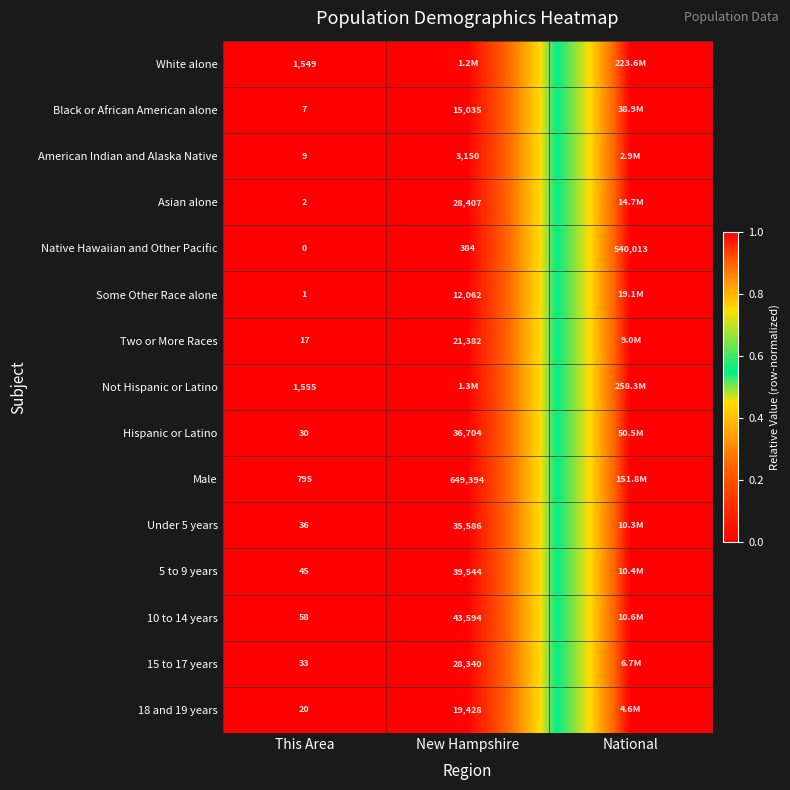

Which label corresponds to the largest value in the chart?

National